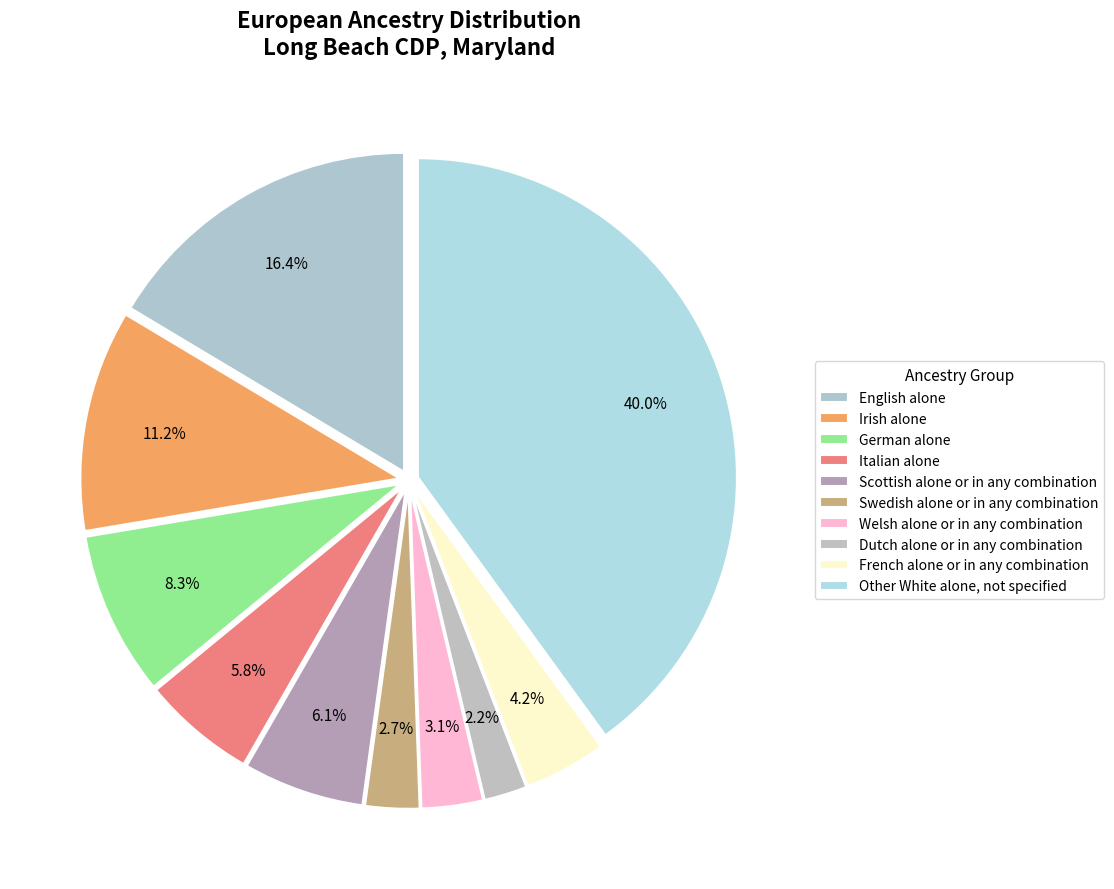

To the nearest percent, what portion does English alone represent?

16%